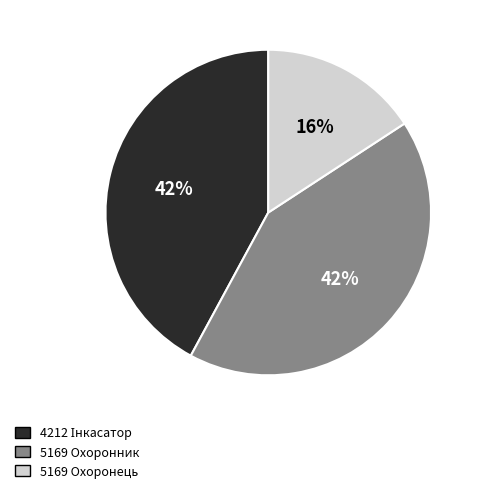

How many slices are in this pie chart?

3